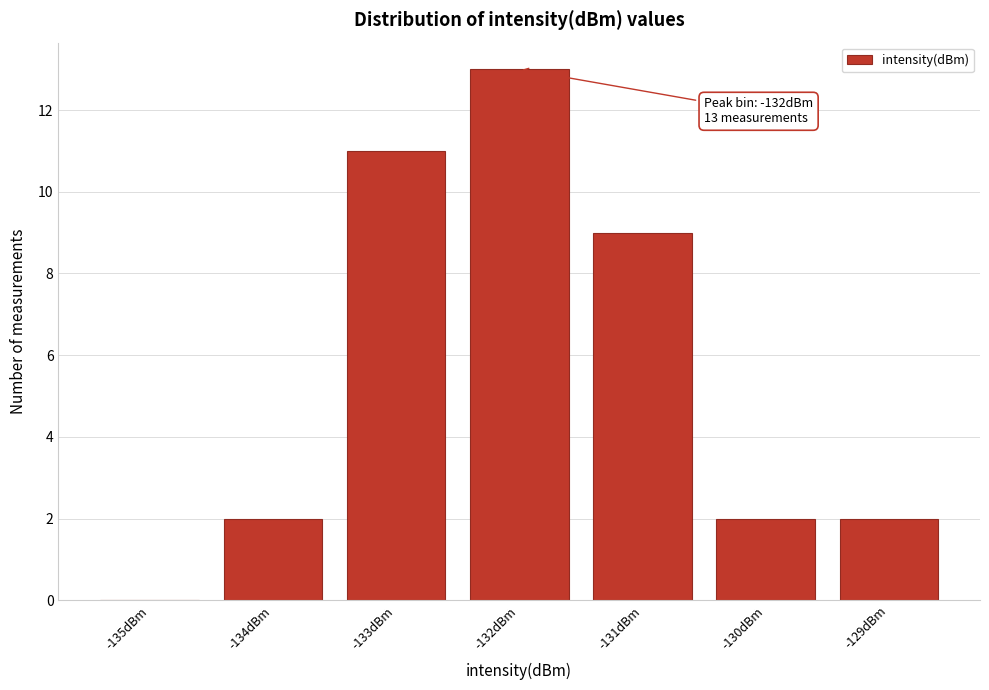

Reading left to right, list all the values displayed in this chart.

-135dBm=0	-134dBm=2	-133dBm=11	-132dBm=13	-131dBm=9	-130dBm=2	-129dBm=2